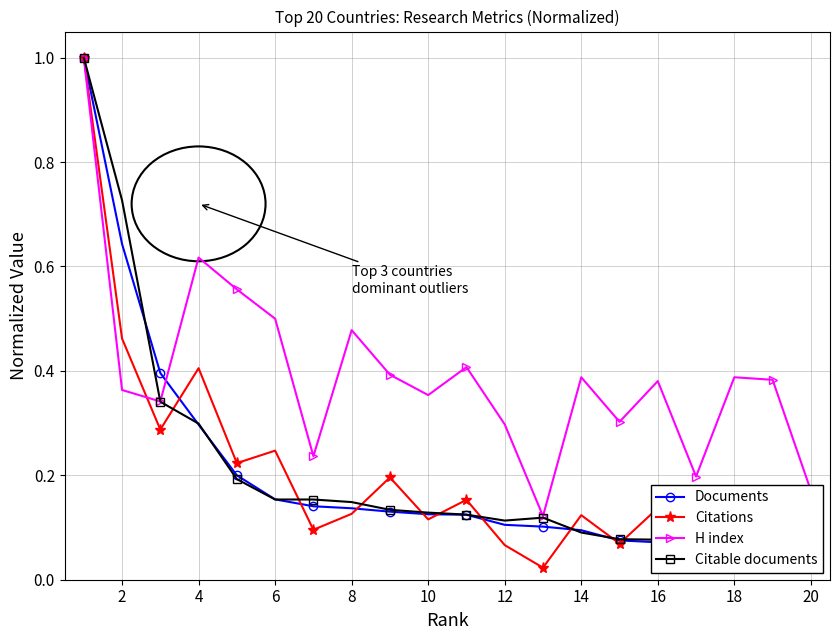

How many intersections are there between H index and Citable documents?

1